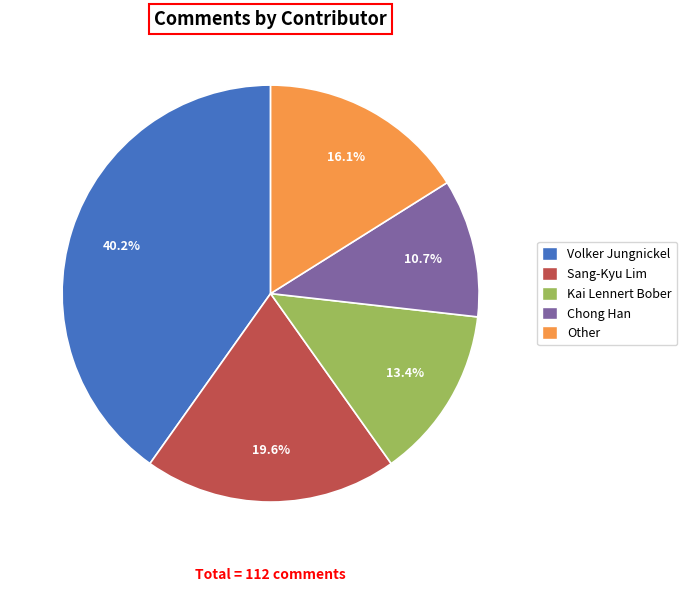

Is Kai Lennert Bober the majority of the pie?

No